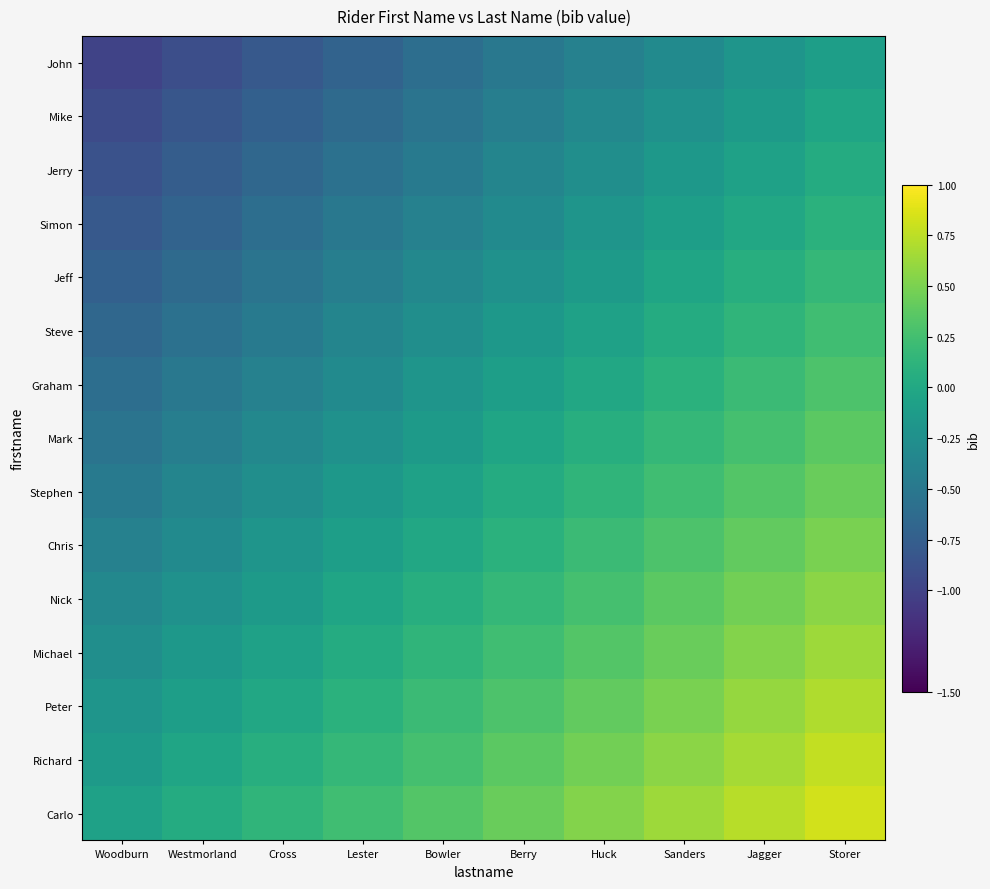

Which series has the largest total across all categories?

Carlo